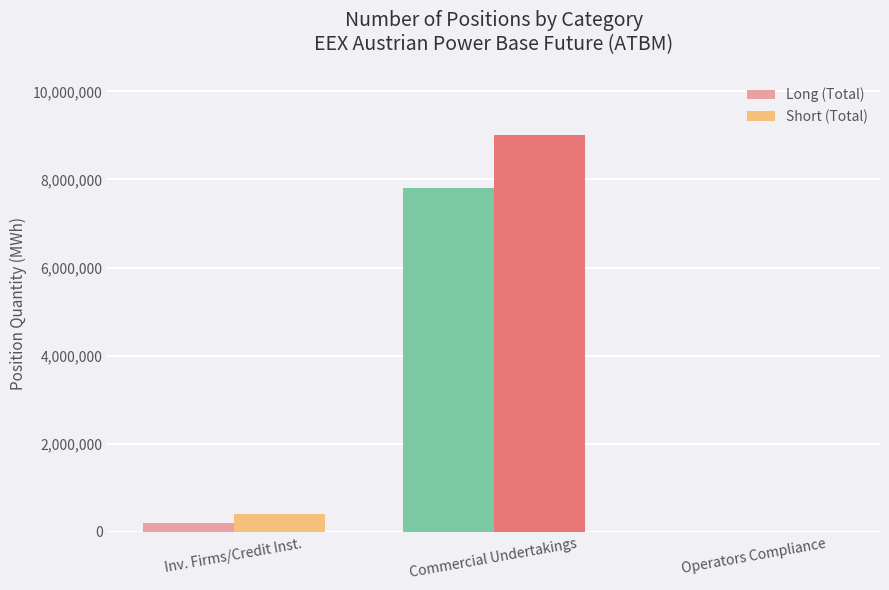

How many values in Short (Total) are above zero?

2